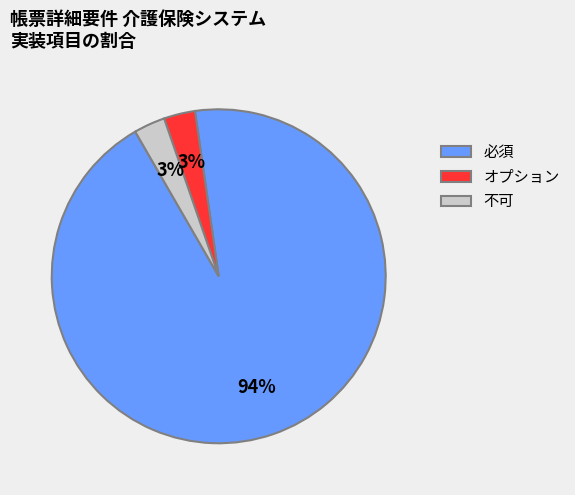

Is there any slice that represents more than half of the pie?

Yes